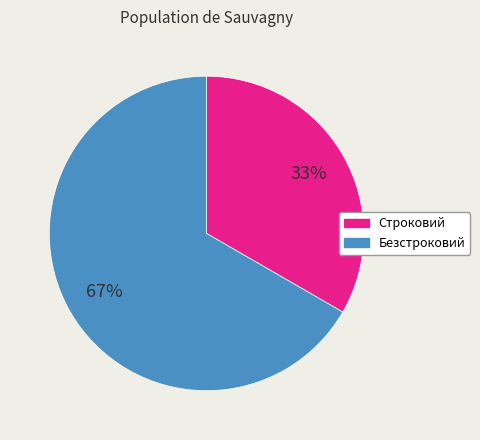

Is the sum of Строковий and Безстроковий greater than half?

Yes